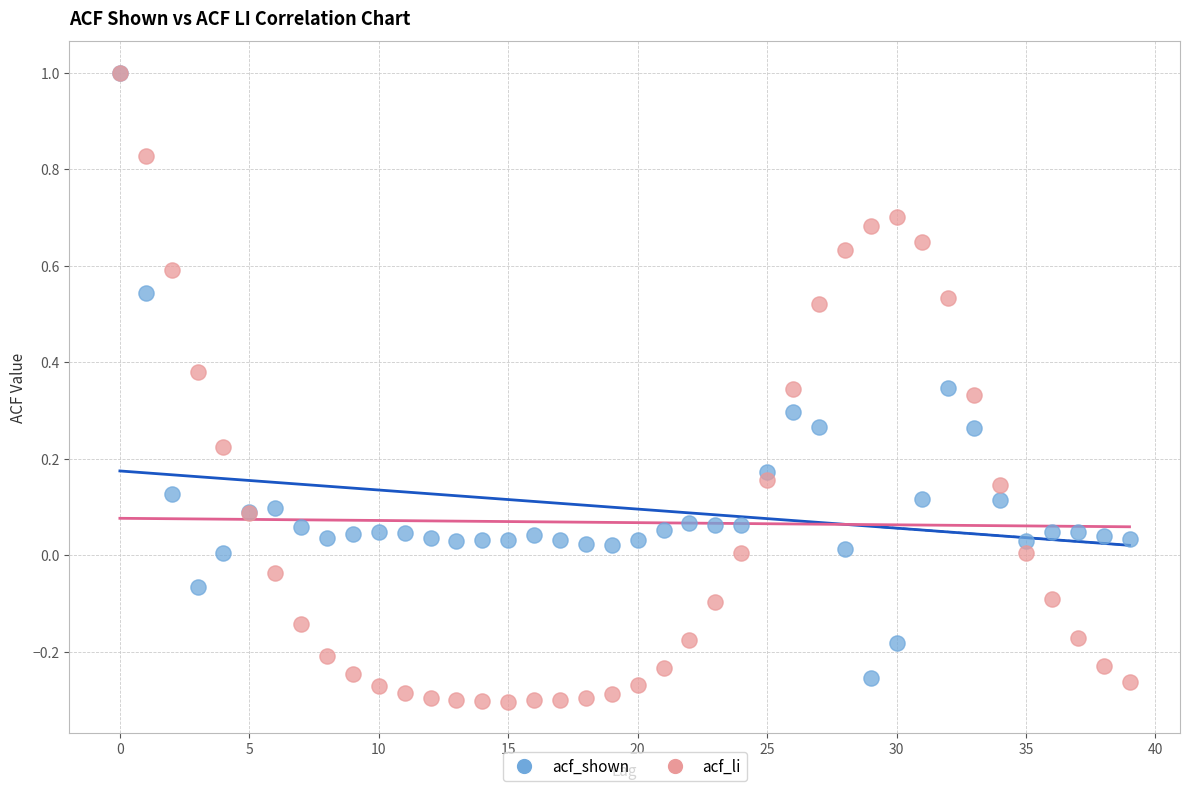

What are all the series names shown in the legend?

acf_shown, acf_li